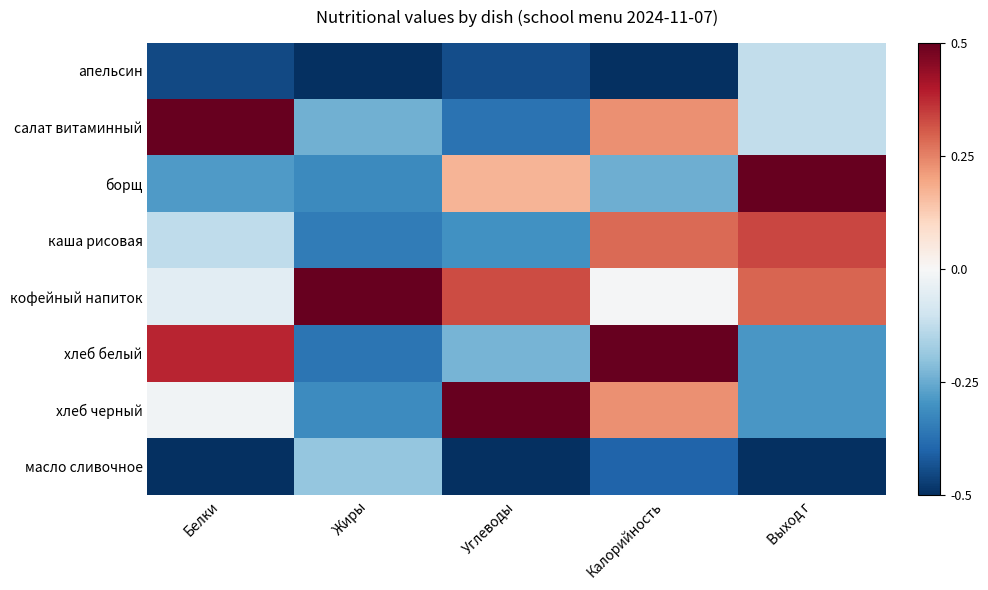

Which series changed the most between Углеводы and Калорийность?

хлеб белый